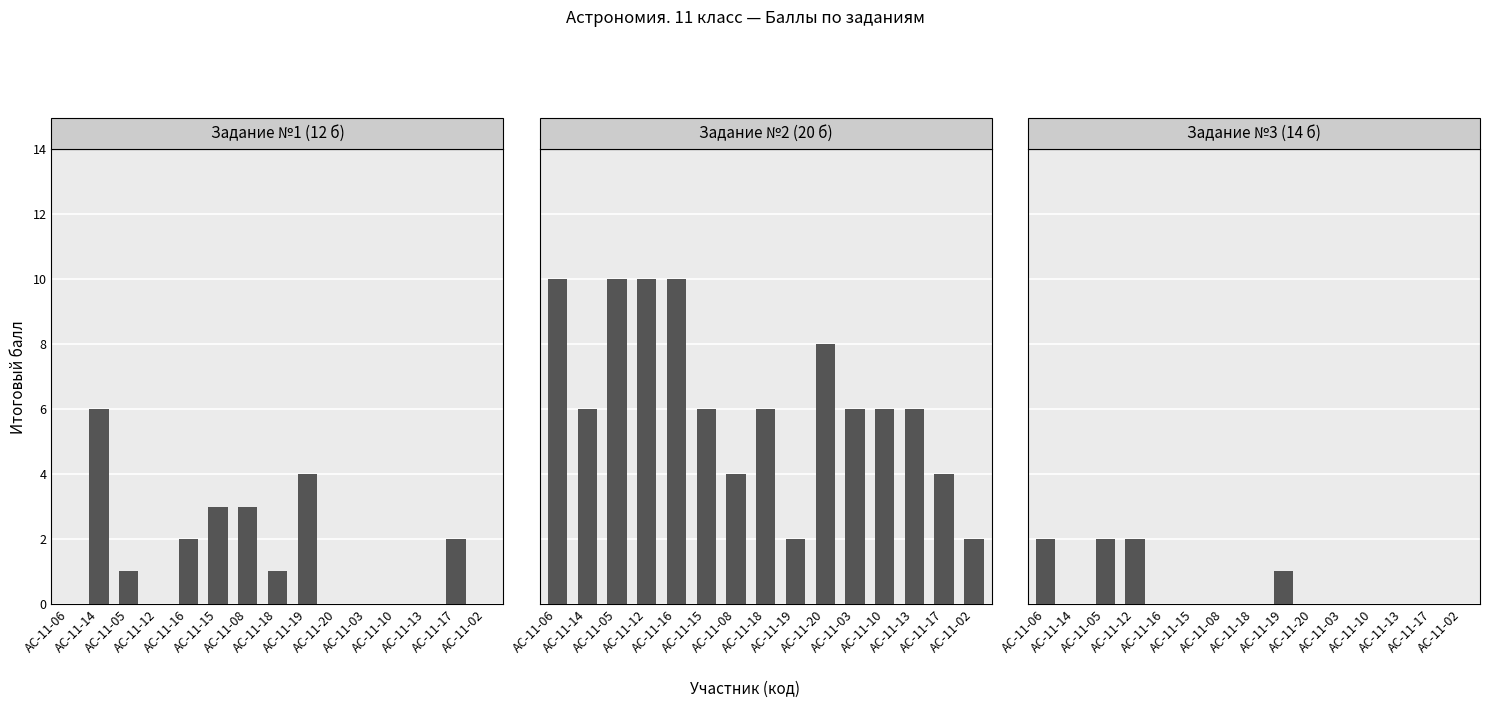

Reading right to left, transcribe all the data shown in this chart.

Задание №1
(12 б): 0	2	0	0	0	0	4	1	3	3	2	0	1	6	0
Задание №2
(20 б): 2	4	6	6	6	8	2	6	4	6	10	10	10	6	10
Задание №3
(14 б): 0	0	0	0	0	0	1	0	0	0	0	2	2	0	2